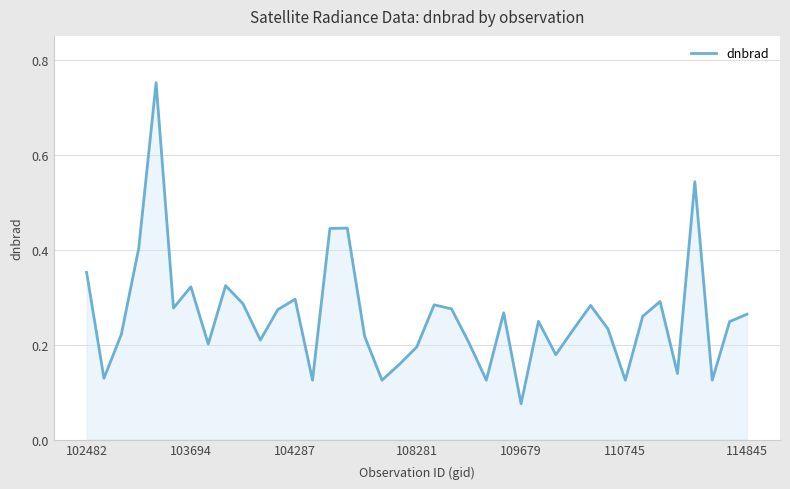

How many interior local valleys (lower than both neighbors) does the data have?

12